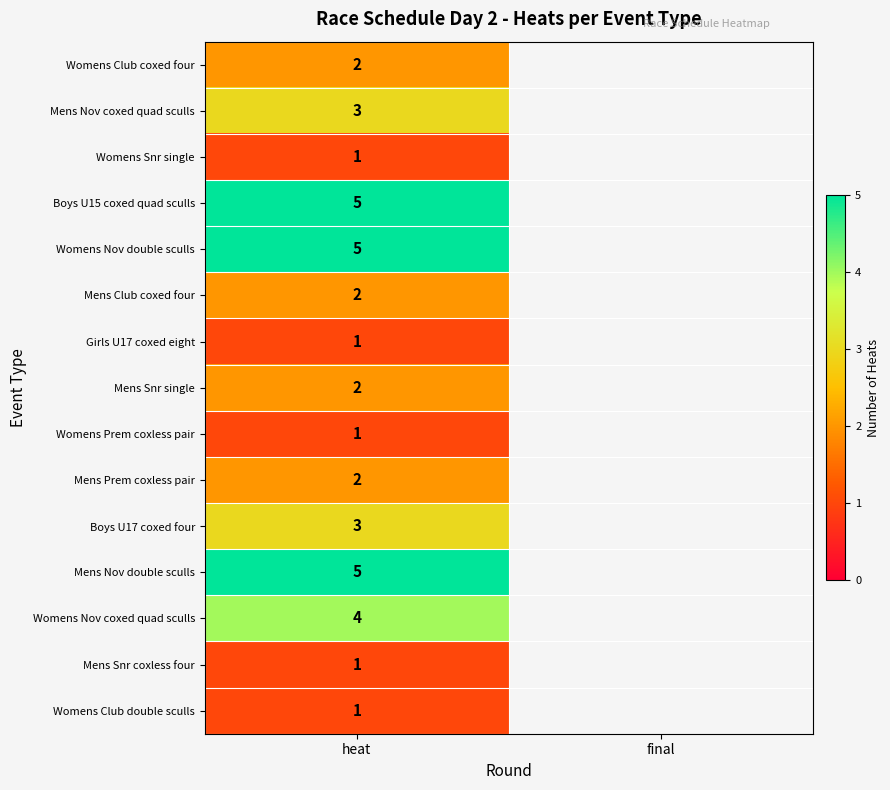

What is the difference between the highest and lowest values at heat?

4